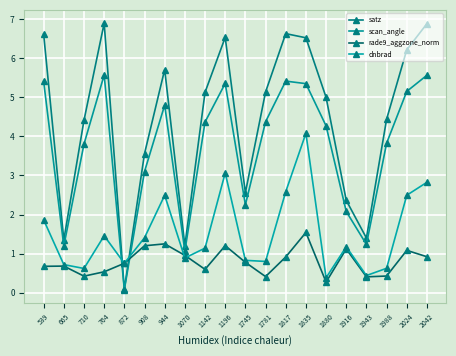

List the series in order of their peak value, highest first.

satz, scan_angle, dnbrad, rade9_aggzone_norm